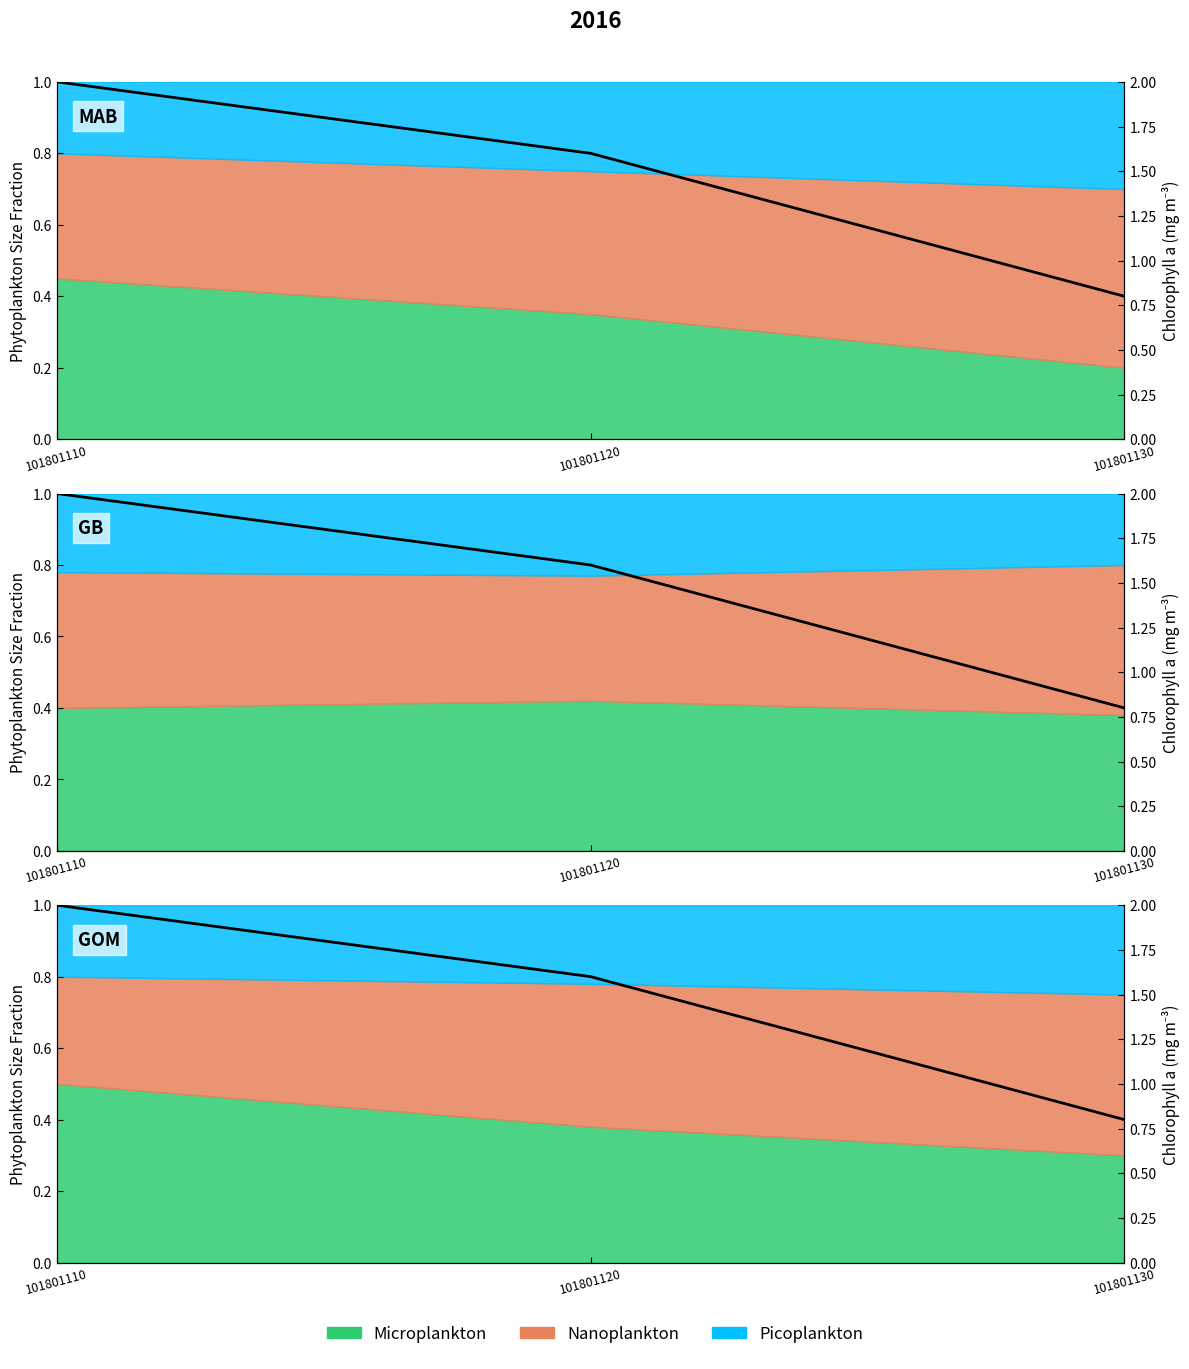

What is the smallest value displayed?

0.8